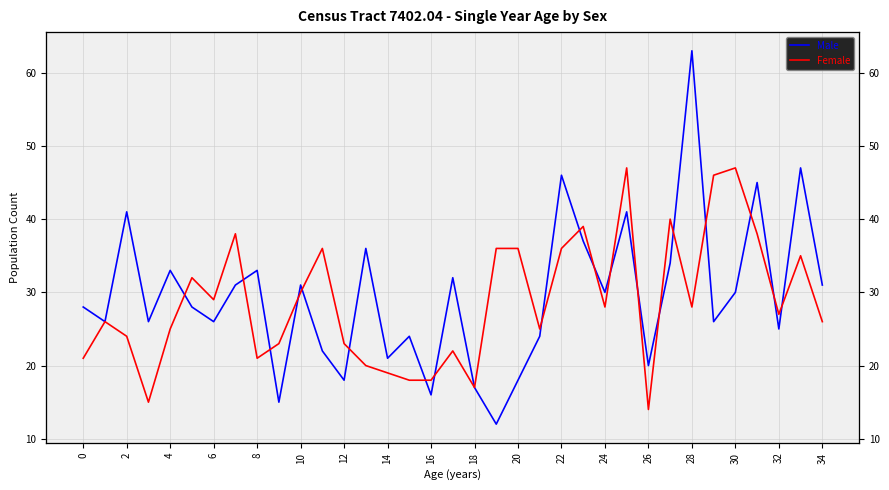

What are all the series names shown in the legend?

Male, Female